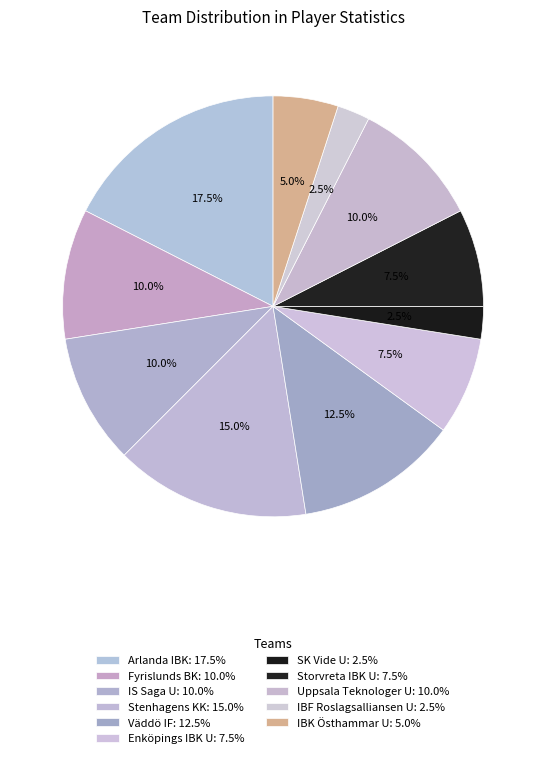

Do IS Saga U and IBF Roslagsalliansen U together represent more than half of the pie?

No